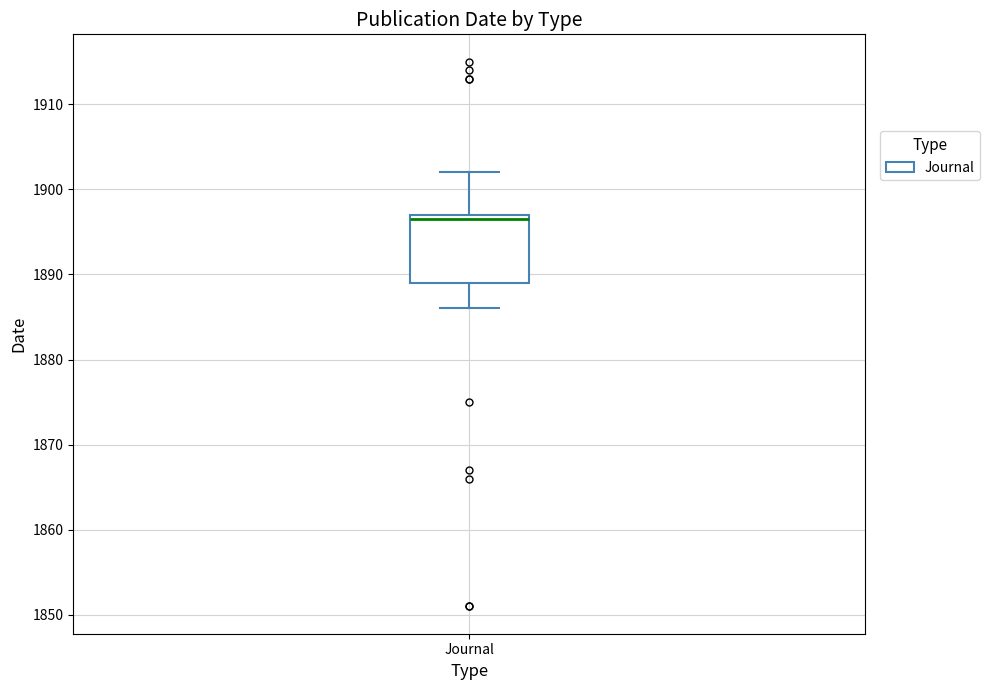

Read this box plot against the y-axis: the position of the median line, the range covered by the box, and the ends of both whiskers. The values are not printed on the chart, so give them approximately, as read against the axis.

median 1897 (just below the box's upper edge), box 1889 to 1897, whiskers 1886 to 1902